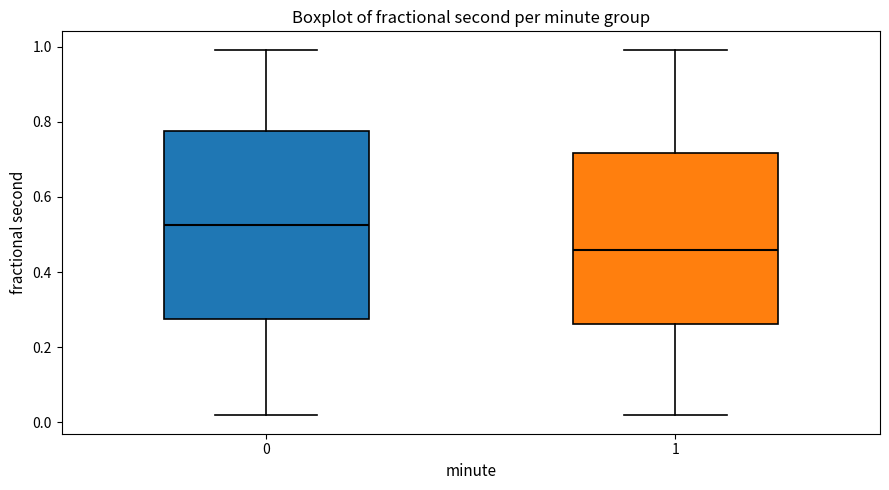

Reading left to right, transcribe this box plot: for each box, give where its median line is, the range the box spans, and where its two whiskers end, as read against the y-axis. The values are not printed on the chart, so give them approximately, as read against the axis.

0: median 0.52, box 0.28 to 0.78, whiskers 0.02 to 1.00
1: median 0.46, box 0.26 to 0.72, whiskers 0.02 to 1.00